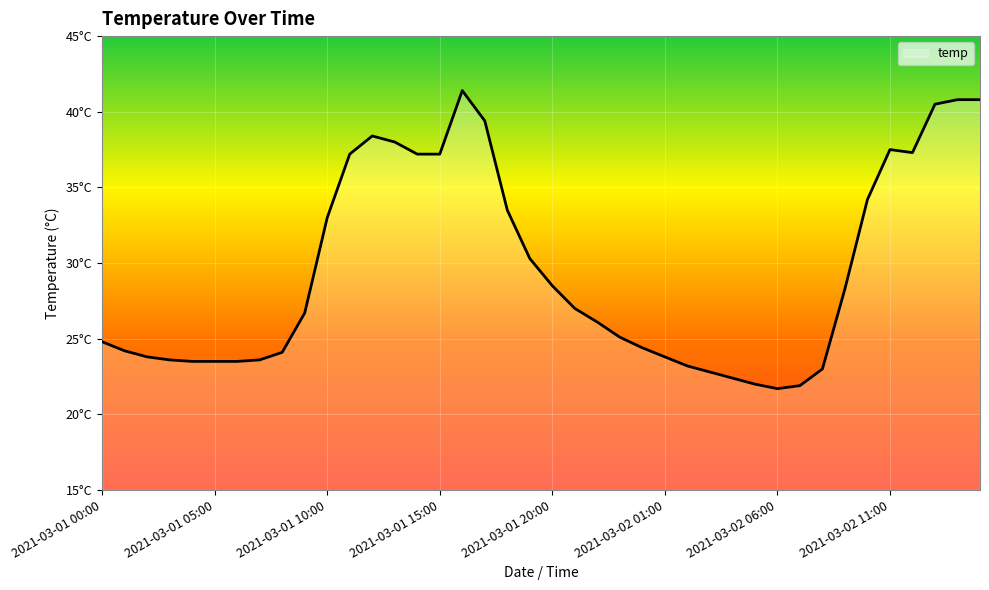

Does the chart display data point markers on the line(s)?

No